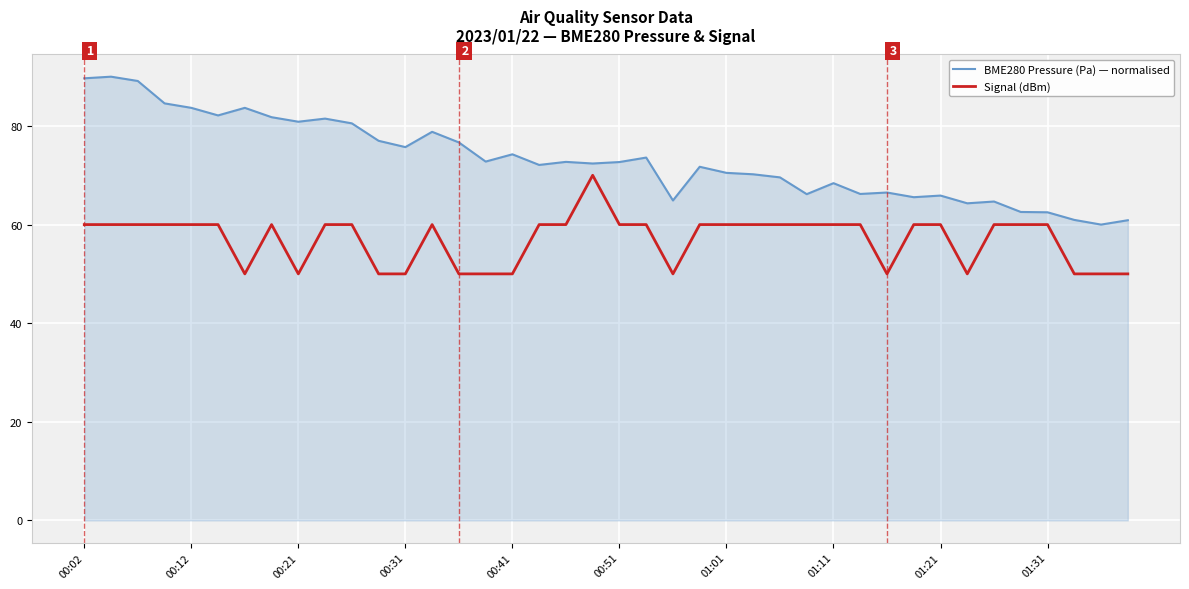

What are all the series names shown in the legend?

BME280 Pressure (Pa) — normalised, Signal (dBm)